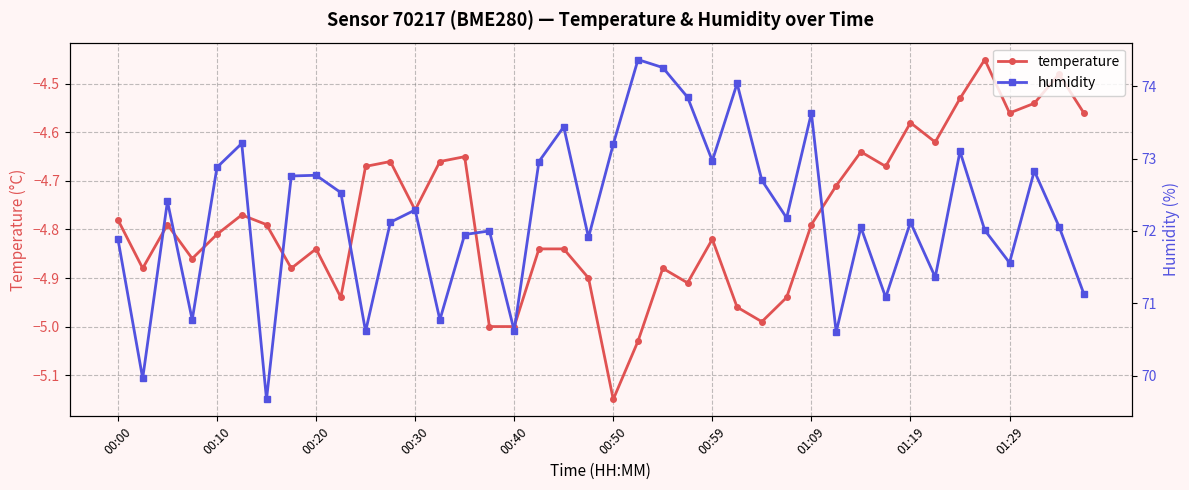

List the labels in order of temperature value, largest first.

35, 38, 34, 37, 36, 39, 32, 33, 30, 14, 11, 13, 10, 31, 29, 12, 00:50, 00:00, 00:20, 00:59, 28, 00:40, 24, 01:19, 17, 18, 00:30, 00:10, 01:09, 22, 19, 23, 01:29, 27, 25, 26, 15, 16, 21, 20